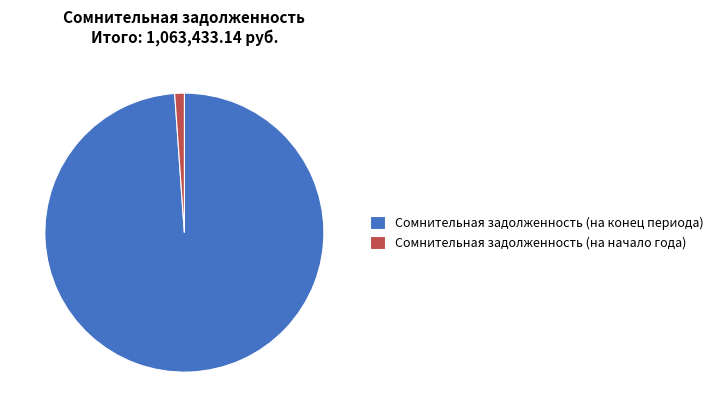

Does Сомнительная задолженность (на конец периода) represent more than half of the total?

Yes